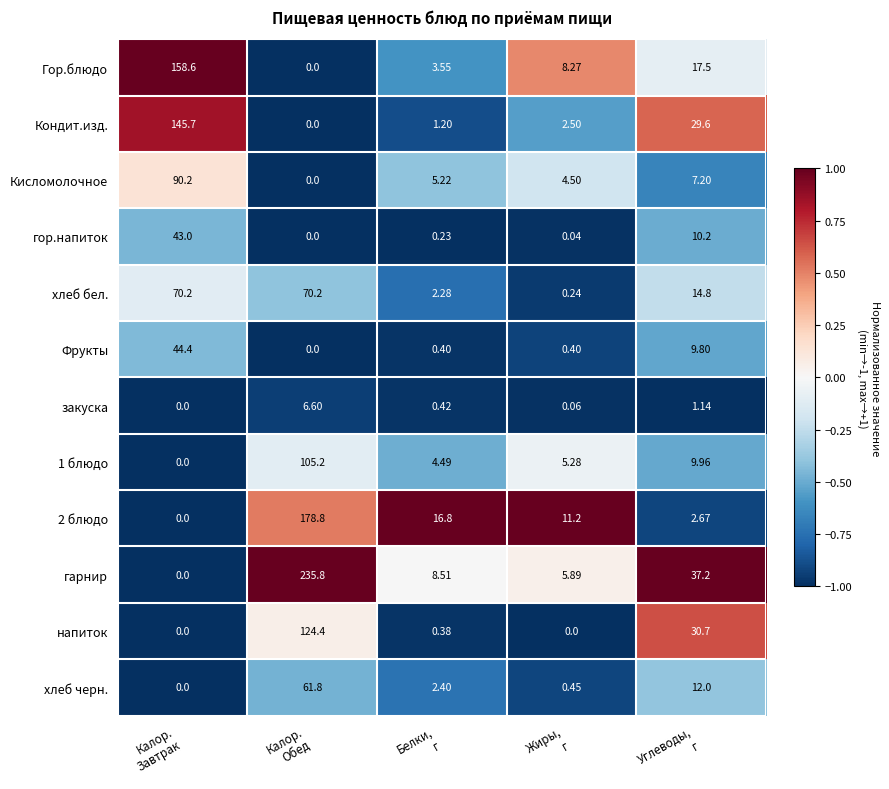

Which series has the largest total across all categories?

гарнир